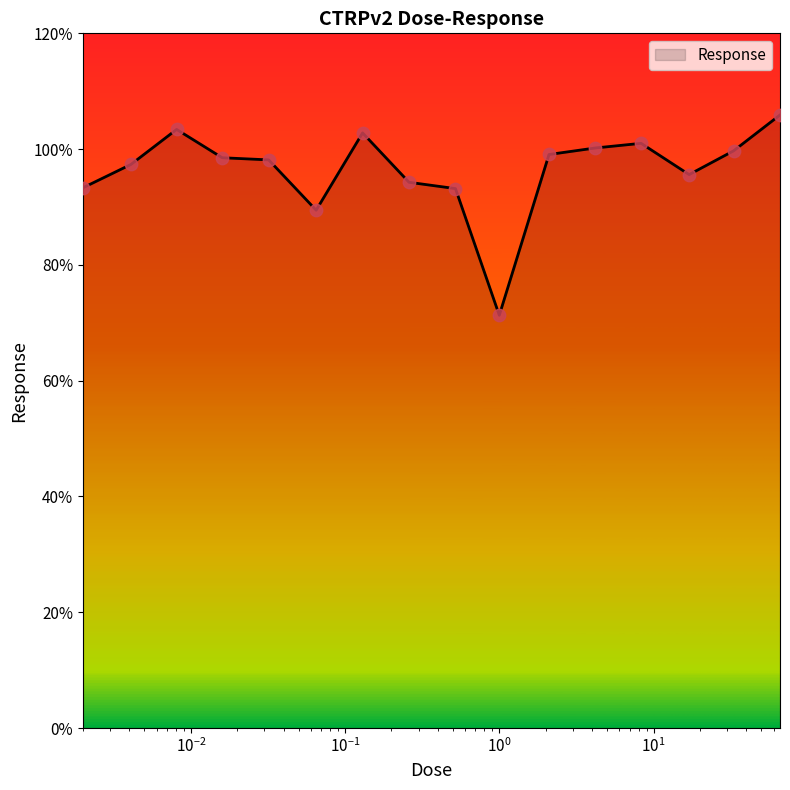

What is the difference between the maximum and minimum values?

34.6